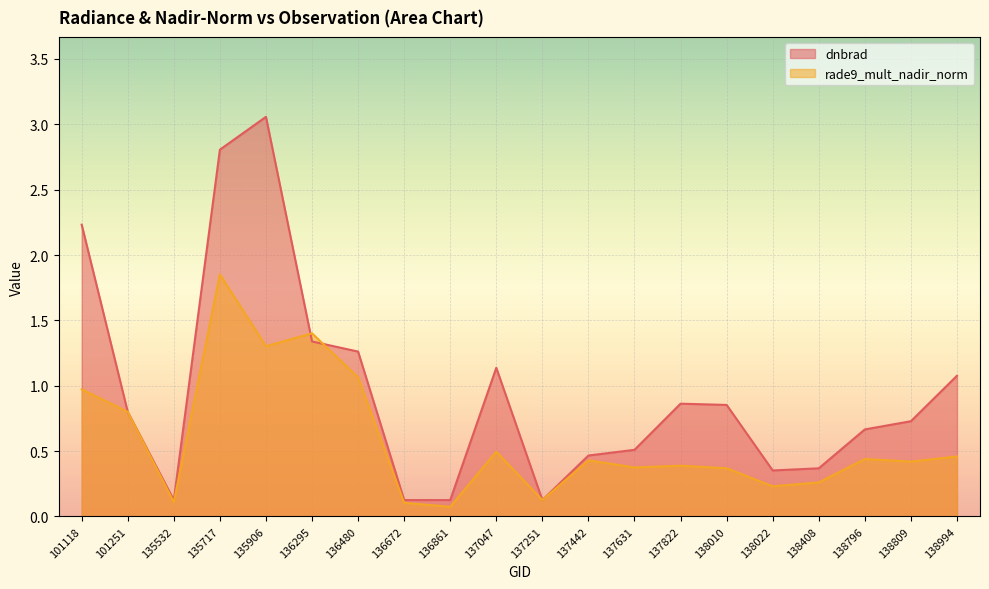

What are all the series names shown in the legend?

dnbrad, rade9_mult_nadir_norm